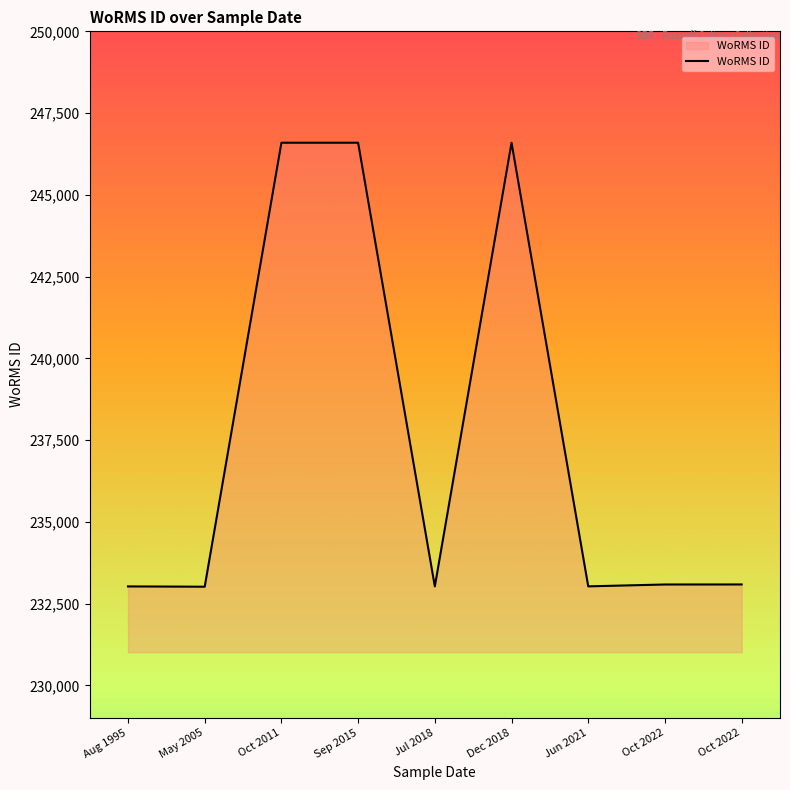

How many lines are shown in the chart?

1